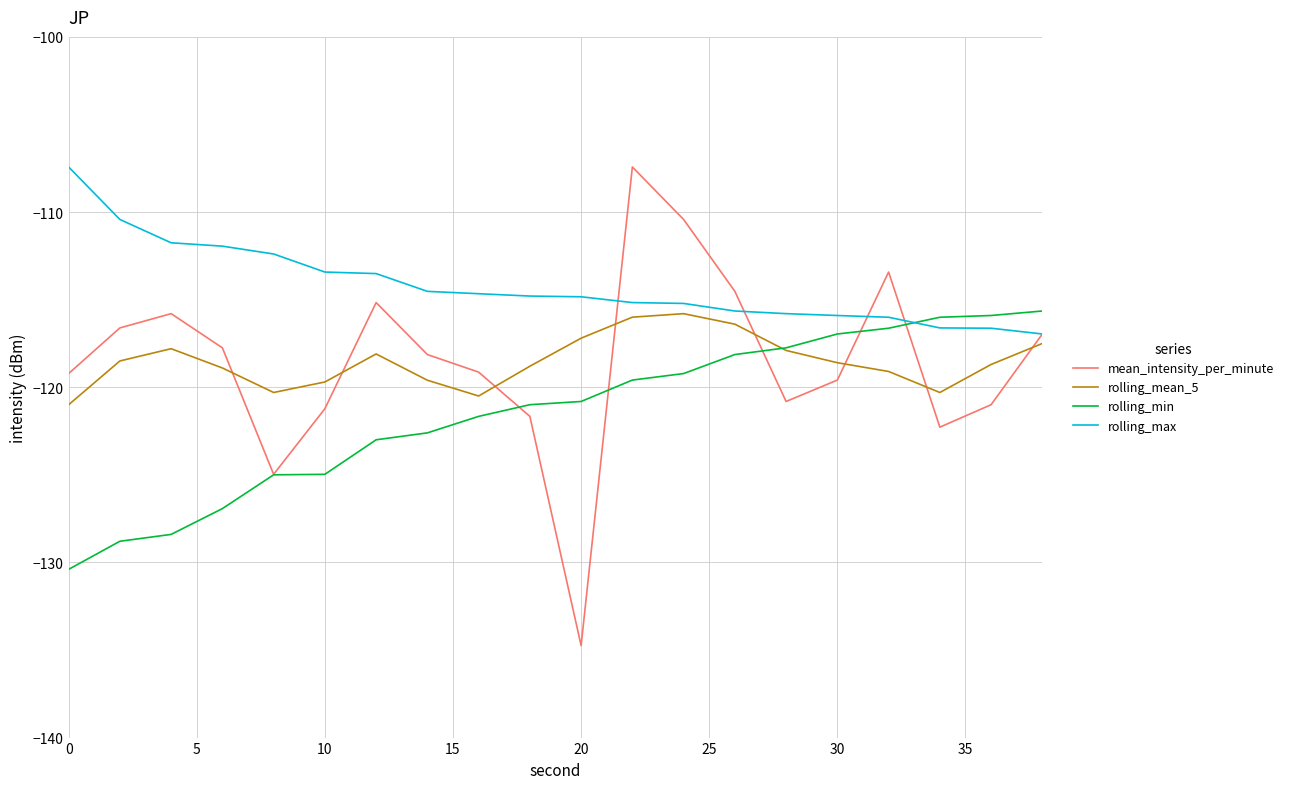

What is the greatest value displayed?

-107.4